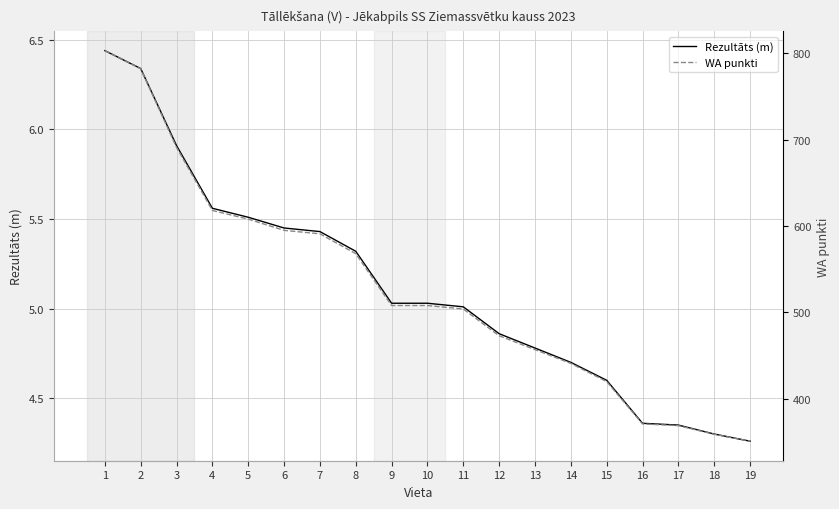

True or false: WA punkti has a value of 608.0 at 5.

True